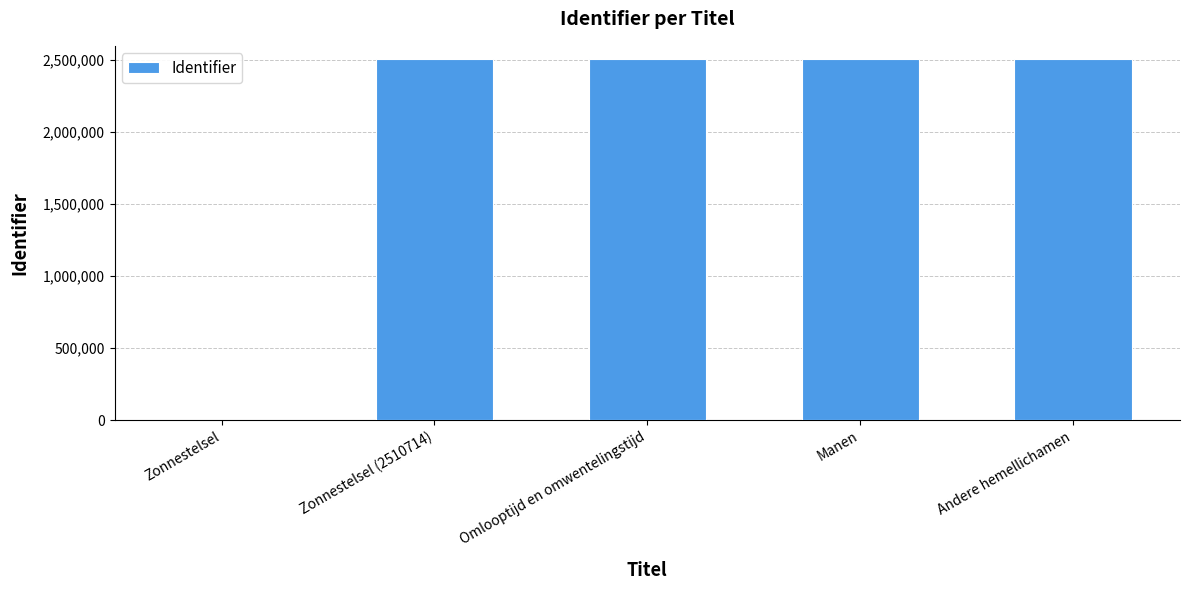

What is the ratio of the value at Andere hemellichamen to the value at Manen?

1.0